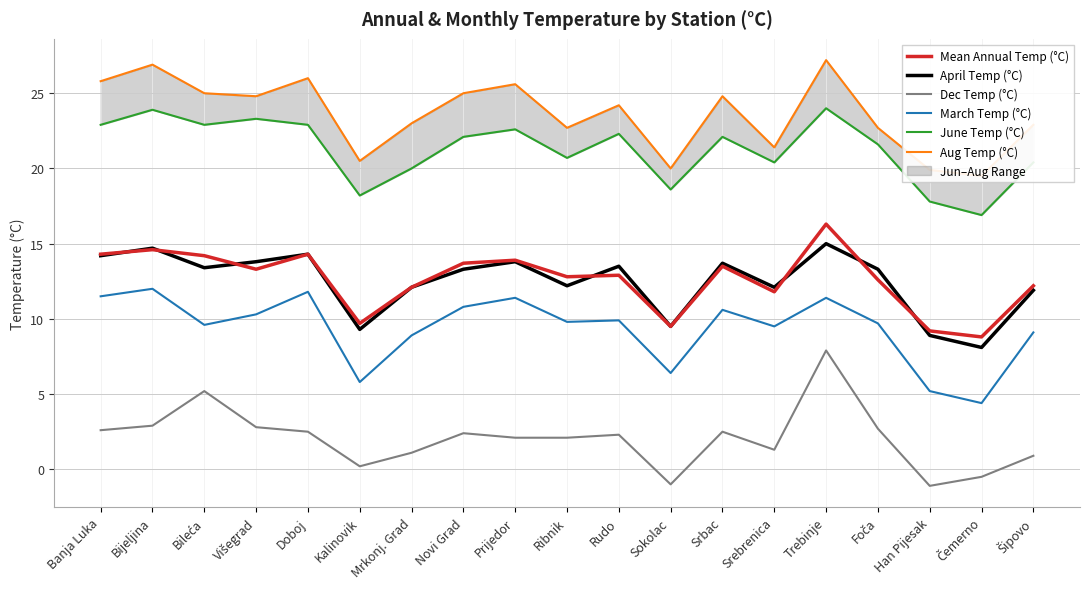

Reading left to right, list all the values displayed in this chart.

Mean Annual Temp (°C): Banja Luka=14.3	Bijeljina=14.6	Bileća=14.2	Višegrad=13.3	Doboj=14.3	Kalinovik=9.7	Mrkonj. Grad=12.1	Novi Grad=13.7	Prijedor=13.9	Ribnik=12.8	Rudo=12.9	Sokolac=9.5	Srbac=13.5	Srebrenica=11.8	Trebinje=16.3	Foča=12.6	Han Pijesak=9.2	Čemerno=8.8	Šipovo=12.2
April Temp (°C): Banja Luka=14.2	Bijeljina=14.7	Bileća=13.4	Višegrad=13.8	Doboj=14.3	Kalinovik=9.3	Mrkonj. Grad=12.1	Novi Grad=13.3	Prijedor=13.8	Ribnik=12.2	Rudo=13.5	Sokolac=9.5	Srbac=13.7	Srebrenica=12.1	Trebinje=15.0	Foča=13.3	Han Pijesak=8.9	Čemerno=8.1	Šipovo=11.9
Dec Temp (°C): Banja Luka=2.6	Bijeljina=2.9	Bileća=5.2	Višegrad=2.8	Doboj=2.5	Kalinovik=0.2	Mrkonj. Grad=1.1	Novi Grad=2.4	Prijedor=2.1	Ribnik=2.1	Rudo=2.3	Sokolac=-1.0	Srbac=2.5	Srebrenica=1.3	Trebinje=7.9	Foča=2.7	Han Pijesak=-1.1	Čemerno=-0.5	Šipovo=0.9
March Temp (°C): Banja Luka=11.5	Bijeljina=12.0	Bileća=9.6	Višegrad=10.3	Doboj=11.8	Kalinovik=5.8	Mrkonj. Grad=8.9	Novi Grad=10.8	Prijedor=11.4	Ribnik=9.8	Rudo=9.9	Sokolac=6.4	Srbac=10.6	Srebrenica=9.5	Trebinje=11.4	Foča=9.7	Han Pijesak=5.2	Čemerno=4.4	Šipovo=9.1
June Temp (°C): Banja Luka=22.9	Bijeljina=23.9	Bileća=22.9	Višegrad=23.3	Doboj=22.9	Kalinovik=18.2	Mrkonj. Grad=20.0	Novi Grad=22.1	Prijedor=22.6	Ribnik=20.7	Rudo=22.3	Sokolac=18.6	Srbac=22.1	Srebrenica=20.4	Trebinje=24.0	Foča=21.6	Han Pijesak=17.8	Čemerno=16.9	Šipovo=20.4
Aug Temp (°C): Banja Luka=25.8	Bijeljina=26.9	Bileća=25.0	Višegrad=24.8	Doboj=26.0	Kalinovik=20.5	Mrkonj. Grad=23.0	Novi Grad=25.0	Prijedor=25.6	Ribnik=22.7	Rudo=24.2	Sokolac=20.0	Srbac=24.8	Srebrenica=21.4	Trebinje=27.2	Foča=22.7	Han Pijesak=19.9	Čemerno=19.5	Šipovo=22.9